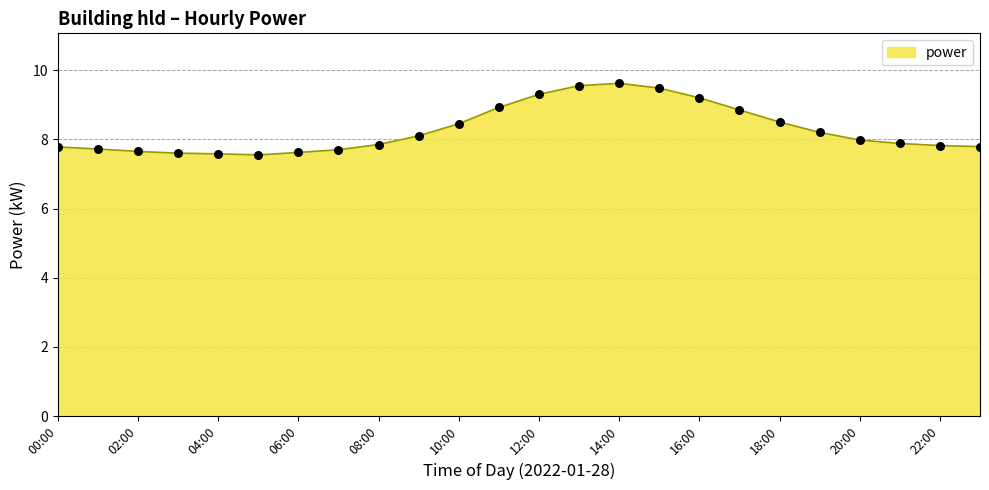

What is the maximum value shown in the chart?

9.6